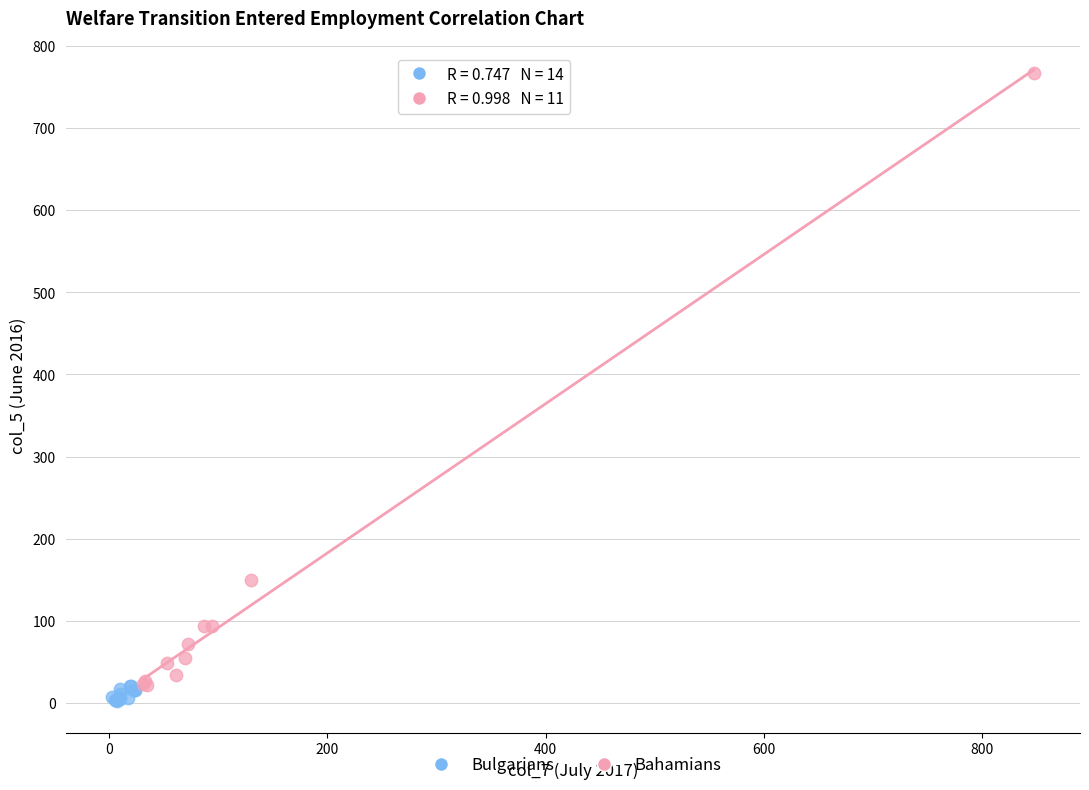

Which series reaches the maximum Y coordinate?

Bahamians